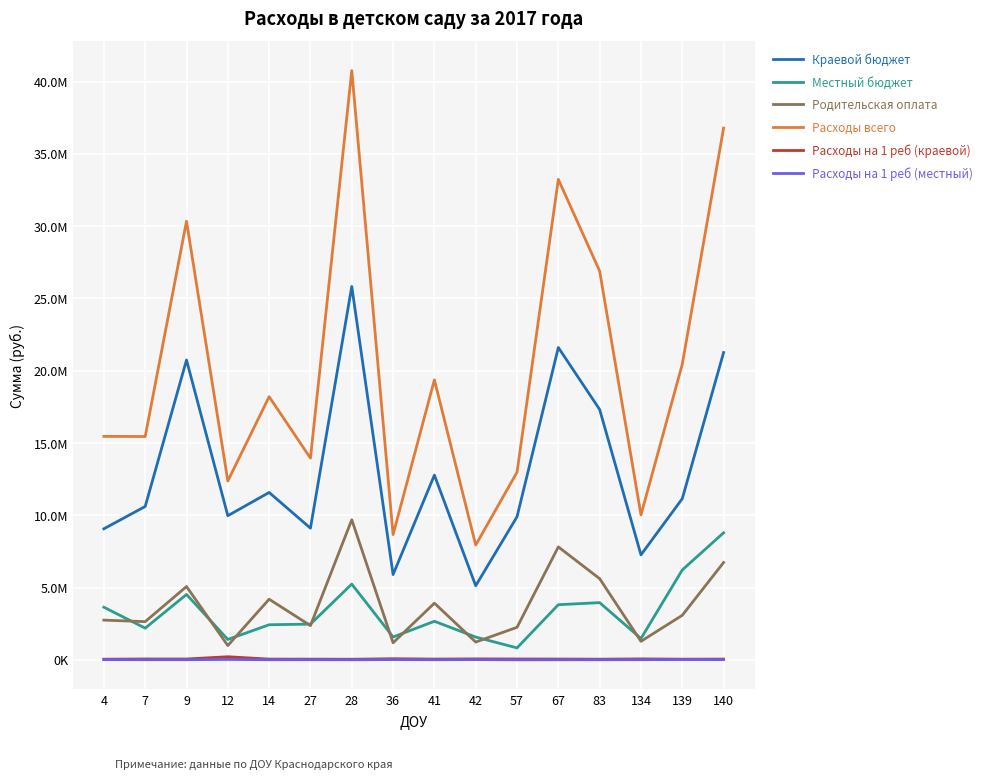

What value does the Расходы на 1 реб (местный) series have at 57?

5049.1